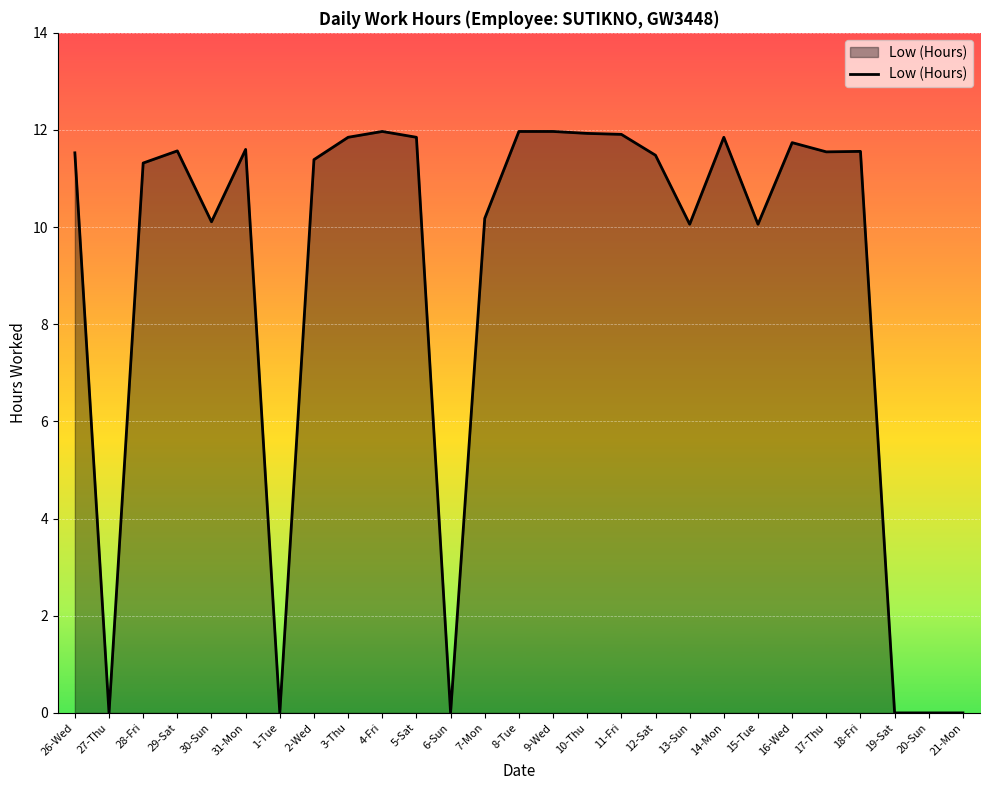

What is the difference between the values at 16-Wed and 27-Thu?

11.7